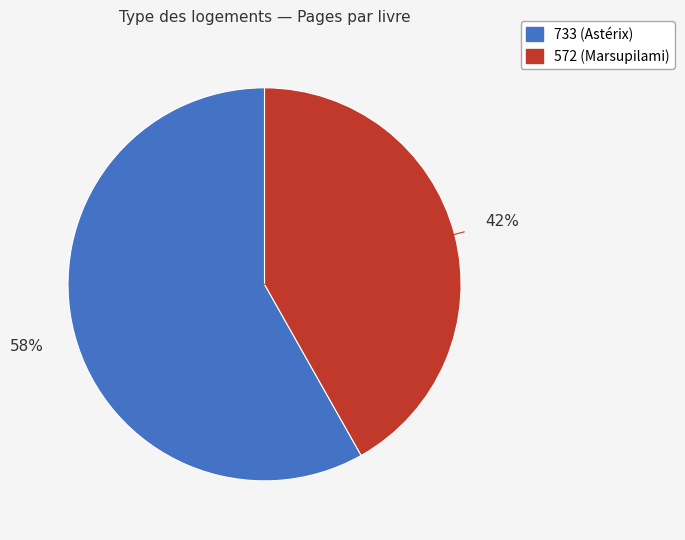

Is it true that 572 is 53% of the pie?

False